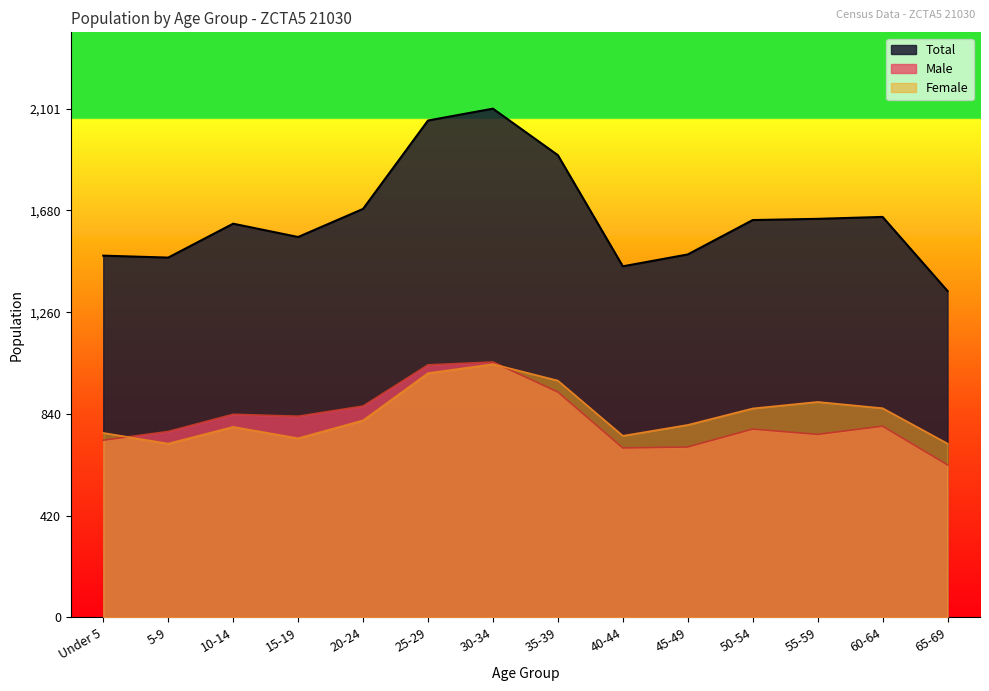

True or false: Male has a value of 778 at 50-54.

True